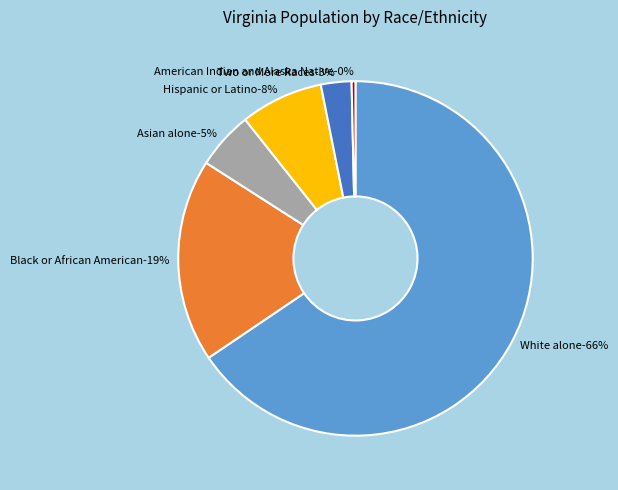

Rank the categories by value from lowest to highest.

American Indian and Alaska Native, Two or More Races, Asian alone, Hispanic or Latino, Black or African American, White alone